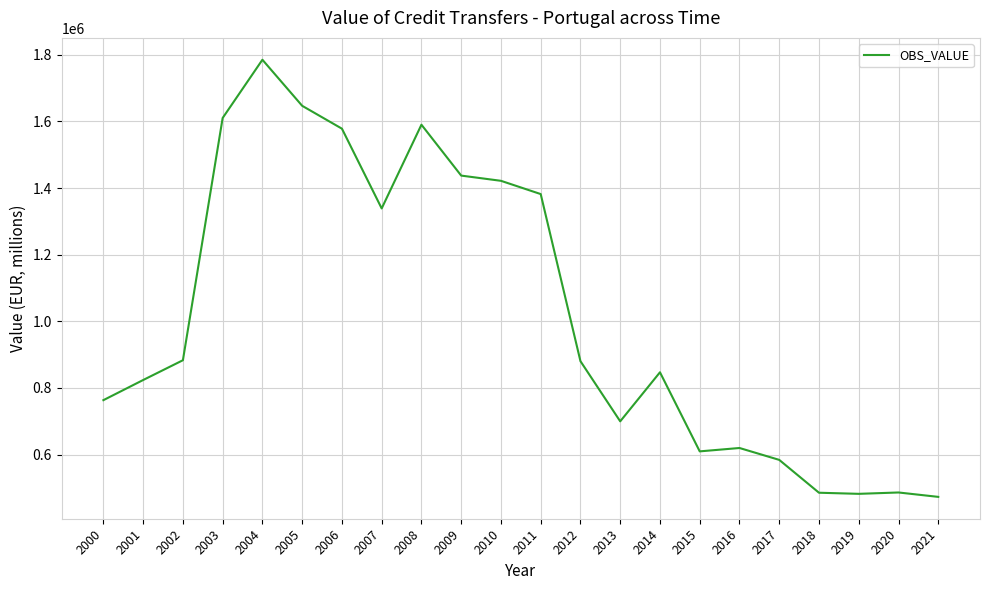

True or false: there are more than 1 points higher than both neighbors.

True